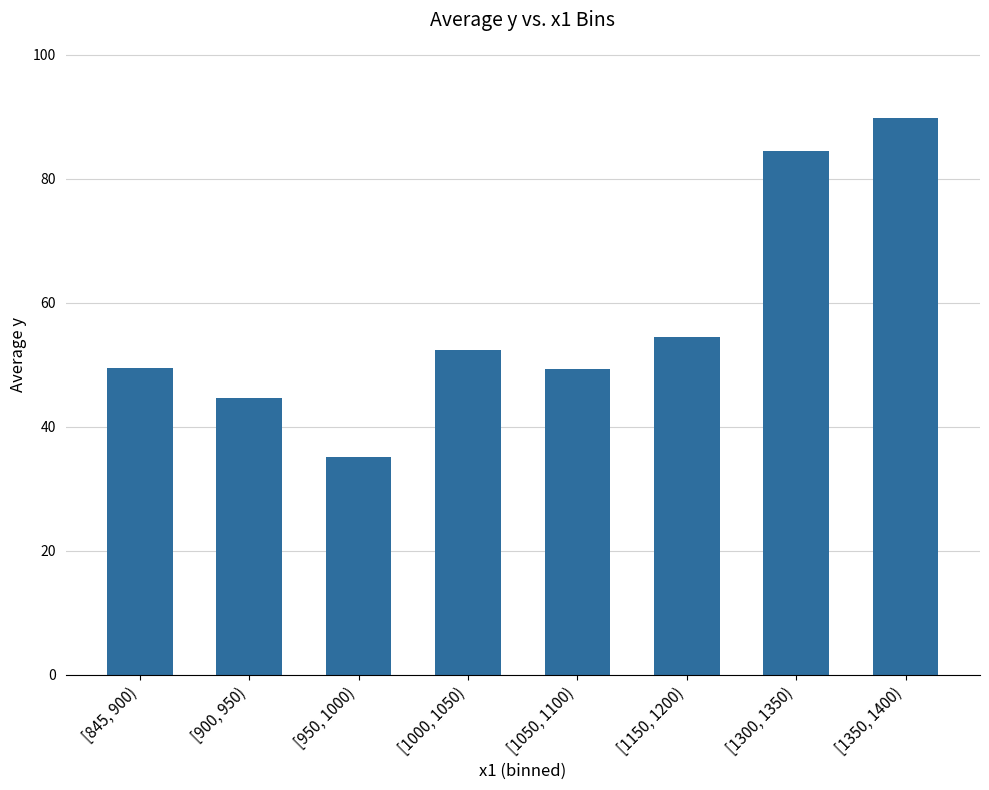

The chart shows a value of 89.8 at [1350, 1400). True or false?

True